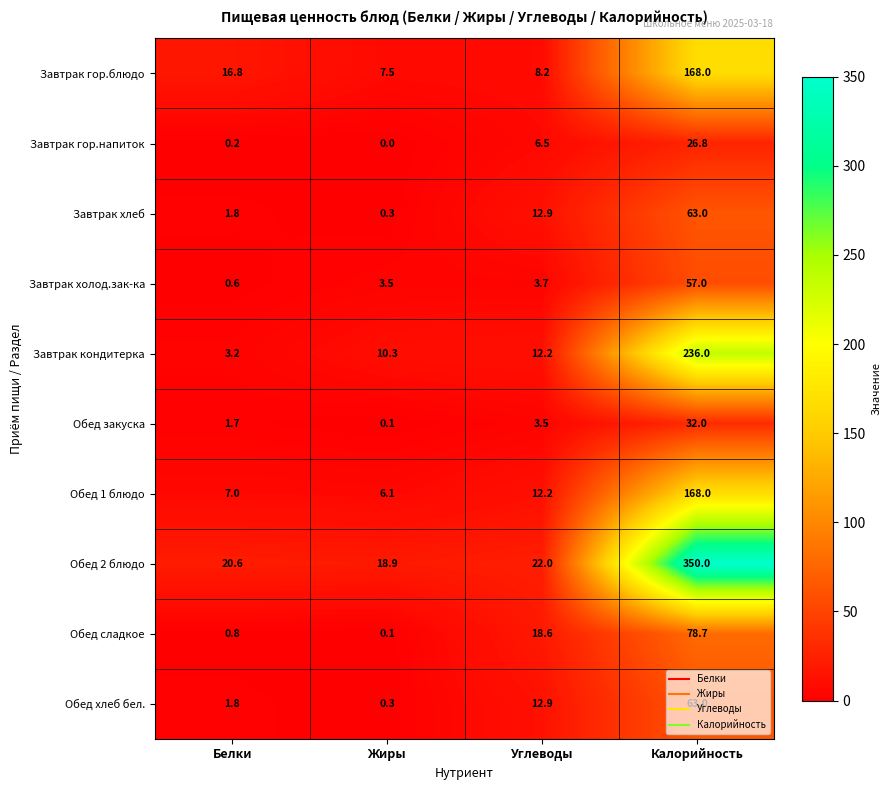

How many series are shown in this chart?

10